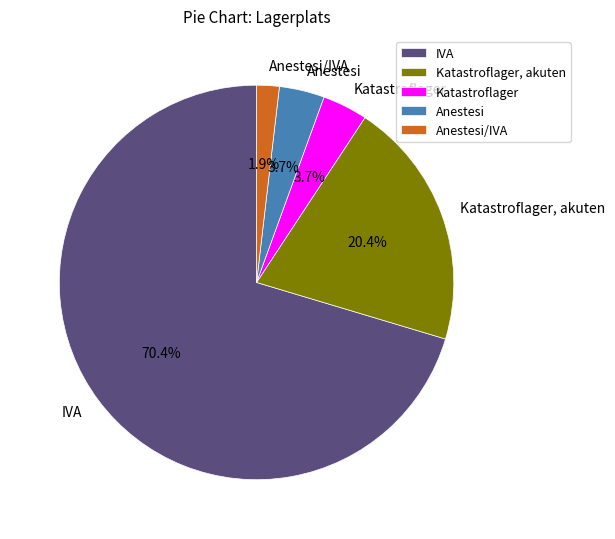

Which category has the smallest portion of the pie?

Anestesi/IVA